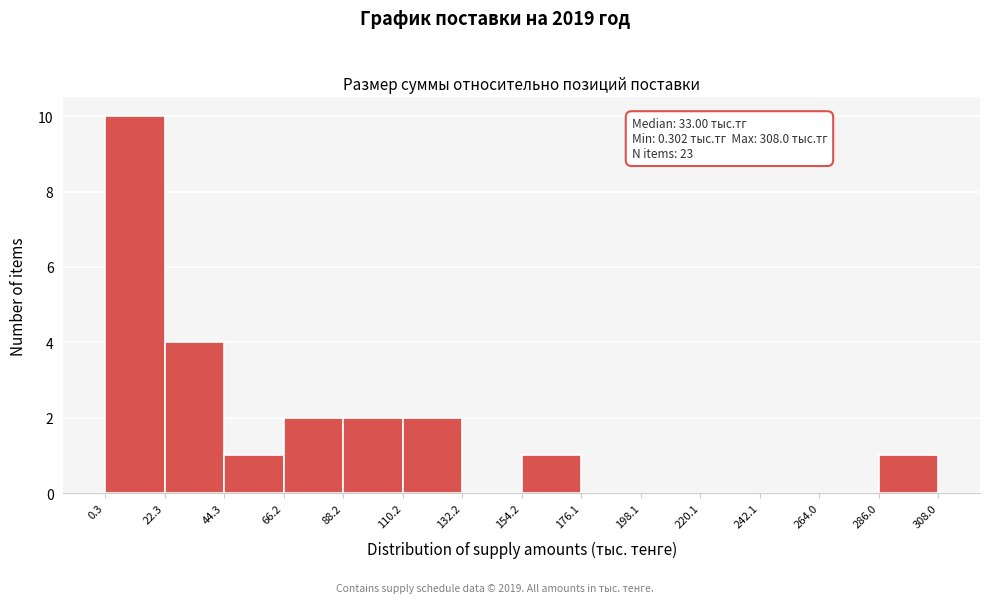

Which range on the x-axis has the tallest bar?

0.3 to 22.3